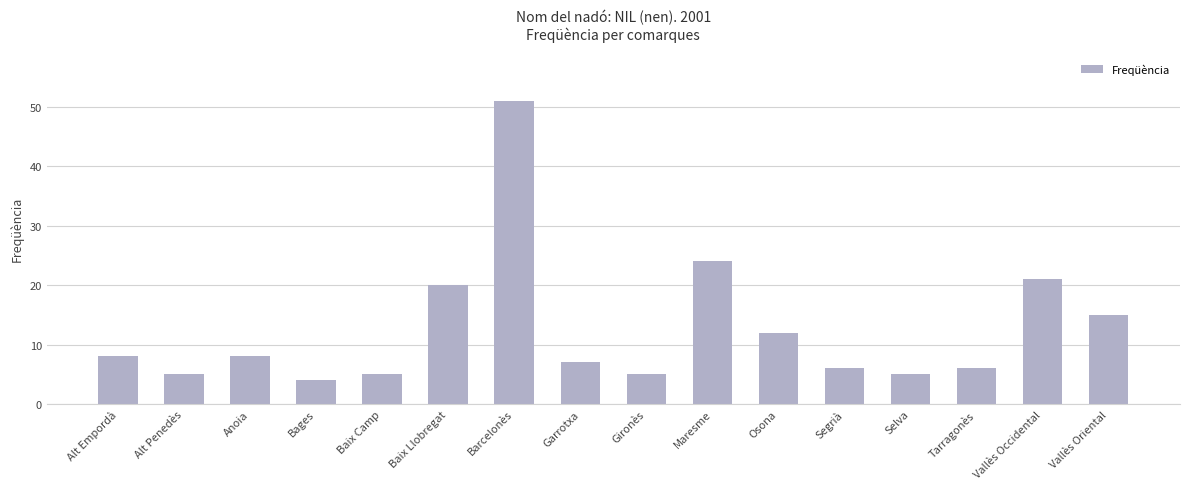

What is the greatest value displayed?

51